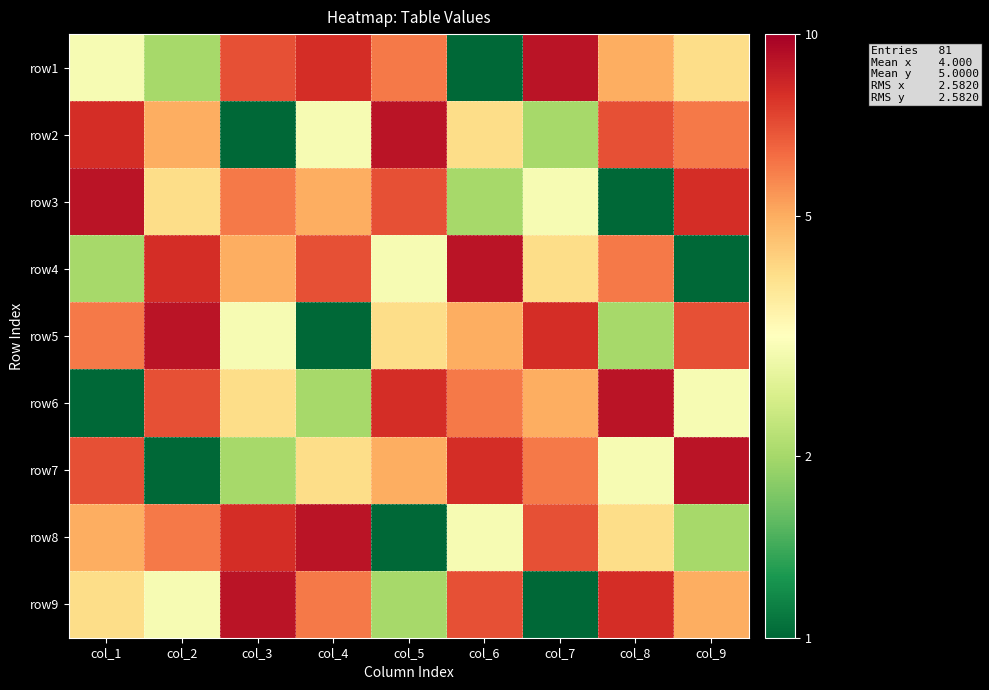

At which category is the sum across all series the highest?

col_1